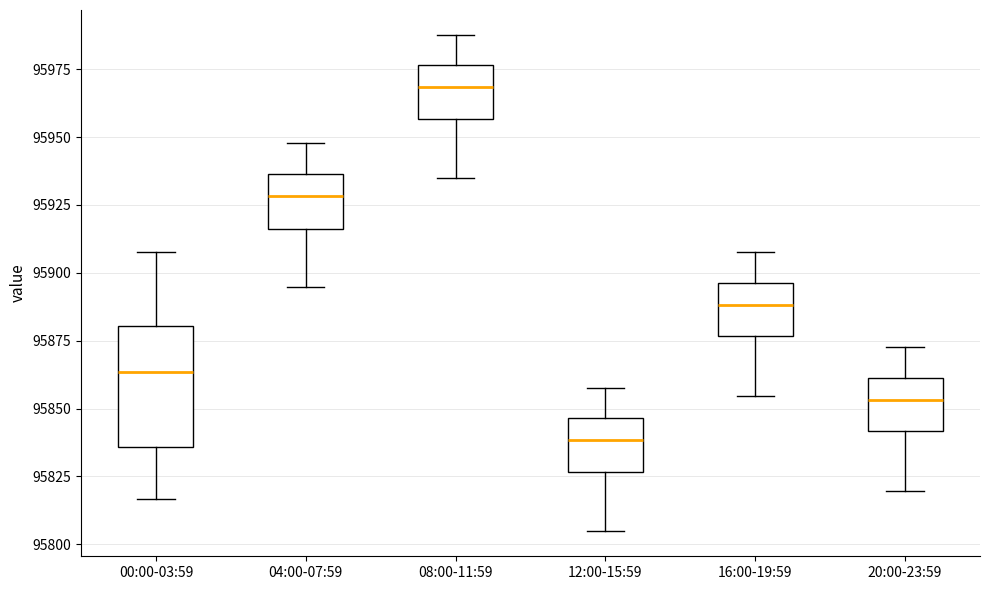

Where is the upper edge of the box for 08:00-11:59 on the y-axis? The values are not printed on the chart, so give them approximately, as read against the axis.

95975